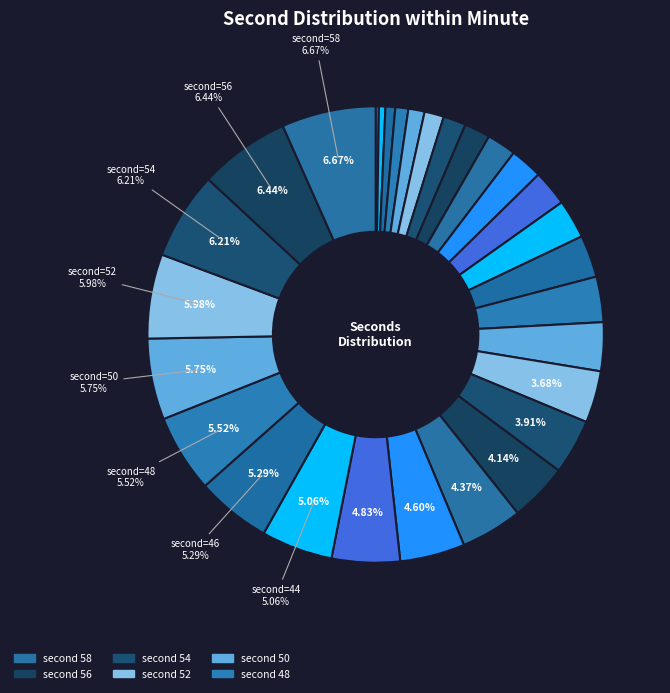

How many segments does this pie chart have?

30